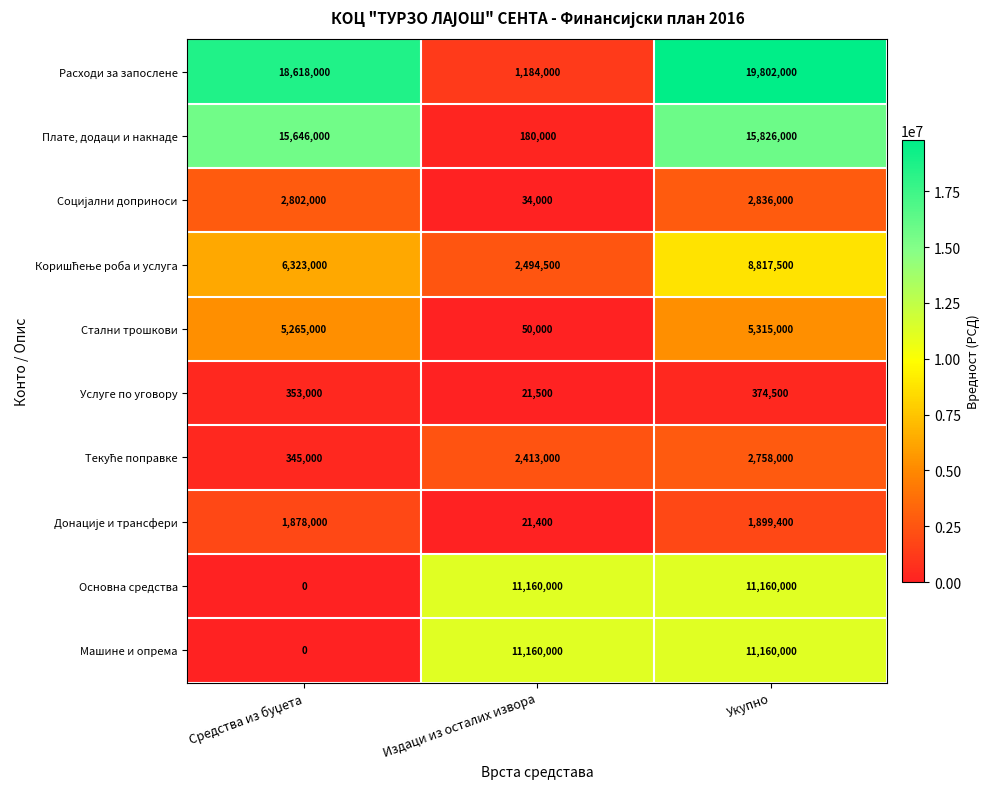

Count the number of categories in the chart.

3